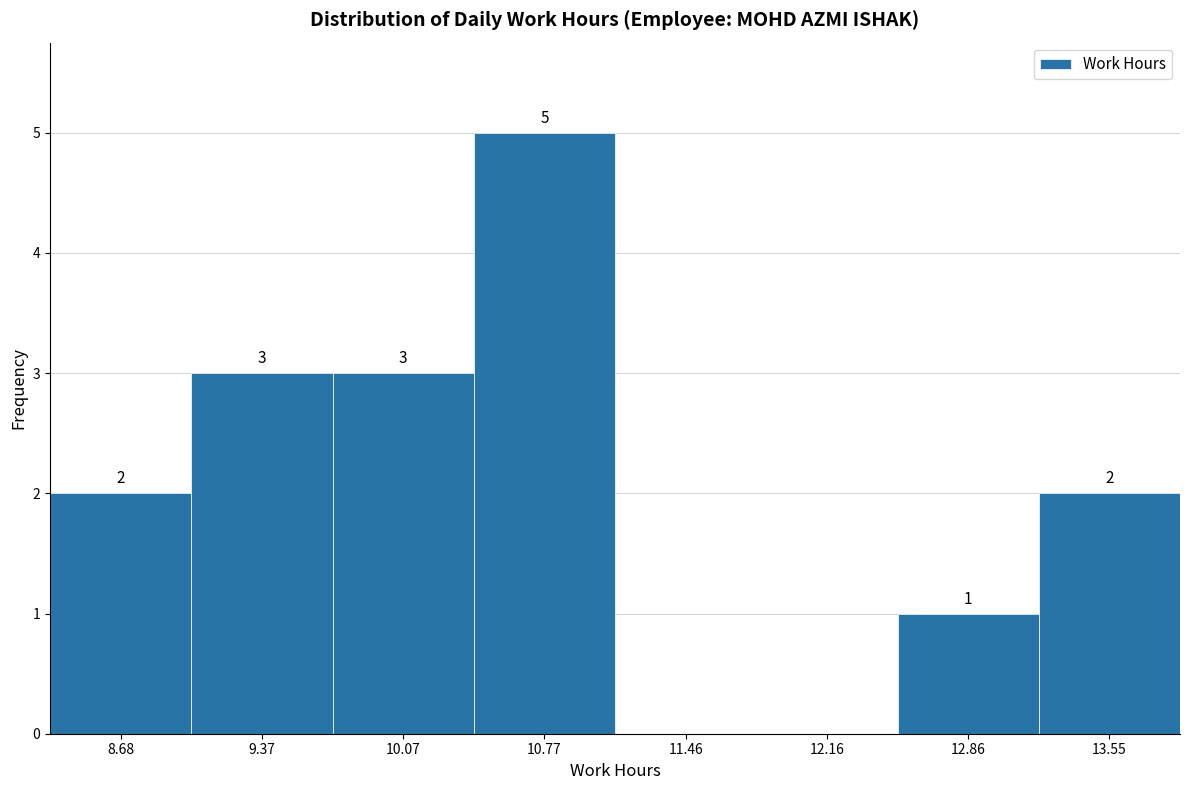

Which range on the x-axis has the tallest bar?

10.4 to 11.1